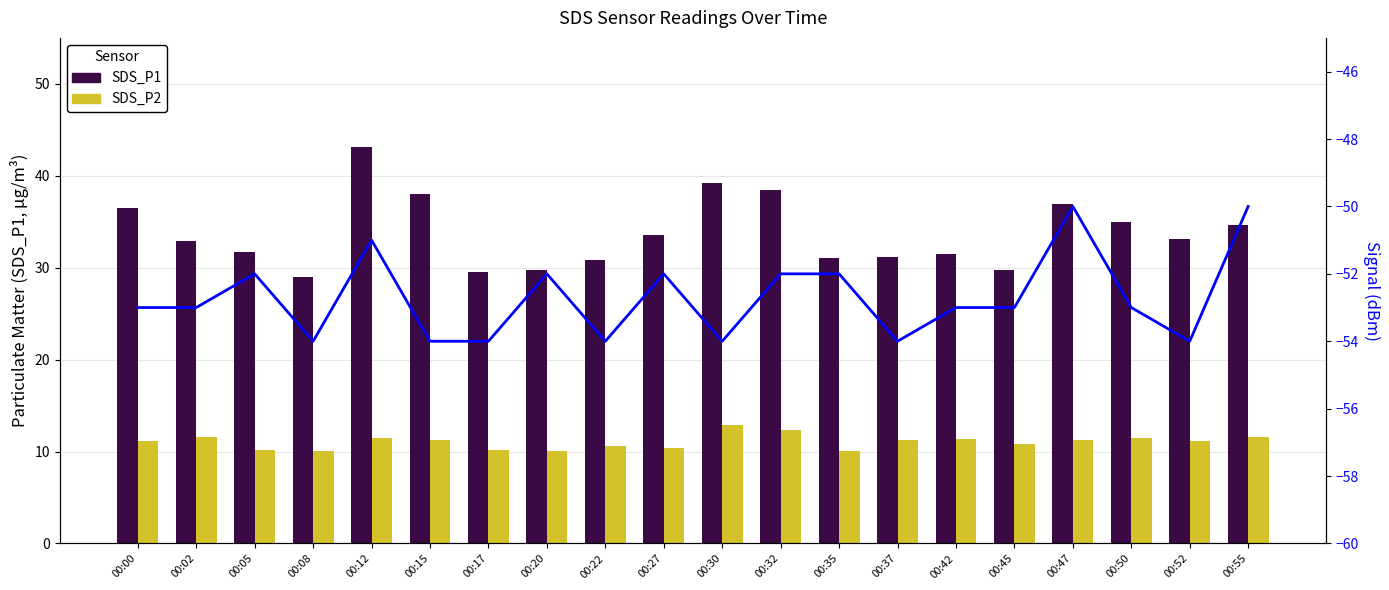

Reading right to left, list all the values displayed in this chart.

SDS_P1: 34.6	33.1	35.0	36.9	29.7	31.5	31.1	31.1	38.5	39.2	33.5	30.8	29.7	29.5	38.0	43.2	28.9	31.8	33.0	36.5
SDS_P2: 11.6	11.2	11.5	11.3	10.8	11.4	11.2	10.1	12.3	12.8	10.4	10.7	10.1	10.1	11.2	11.5	10.0	10.2	11.6	11.1
Signal: -50.0	-54.0	-53.0	-50.0	-53.0	-53.0	-54.0	-52.0	-52.0	-54.0	-52.0	-54.0	-52.0	-54.0	-54.0	-51.0	-54.0	-52.0	-53.0	-53.0